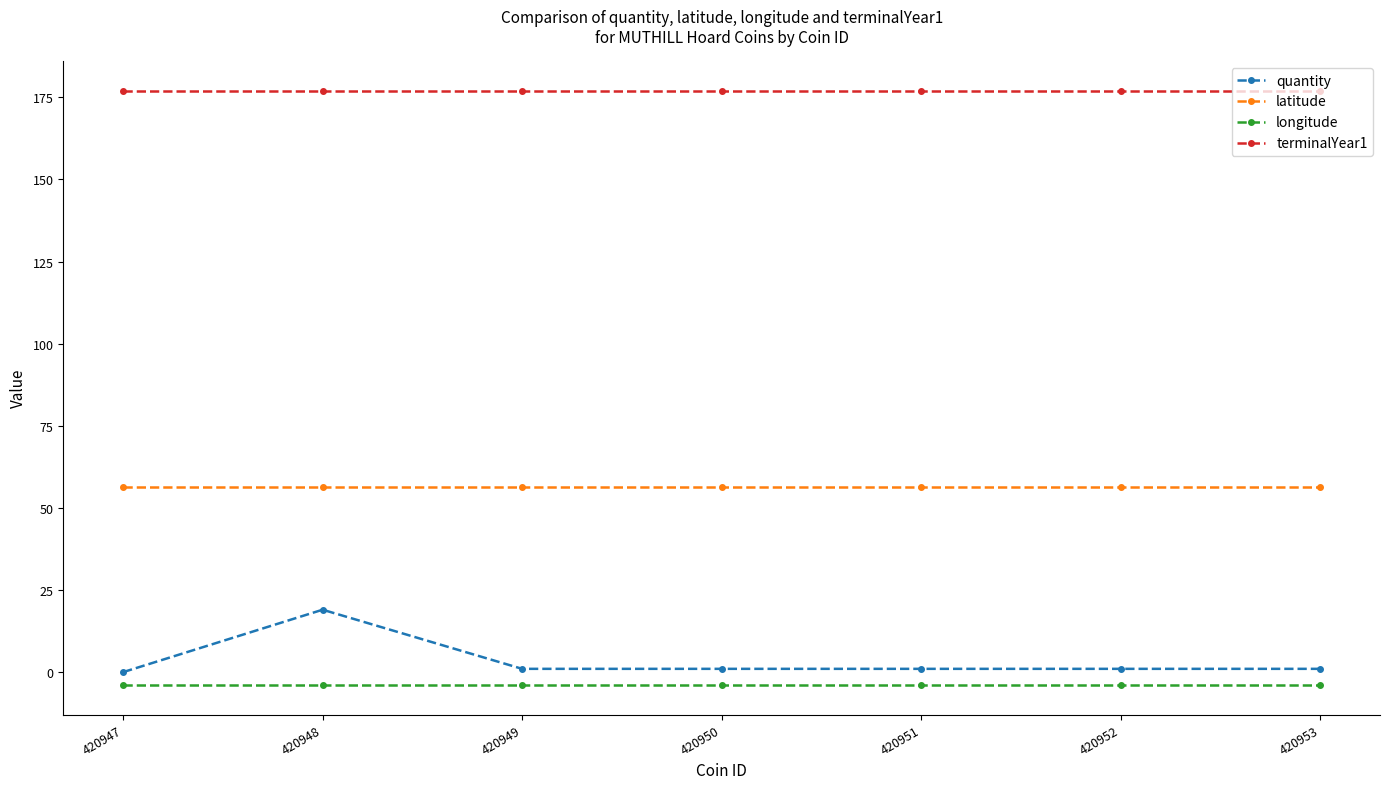

True or false: terminalYear1 and quantity intersect in this chart.

False